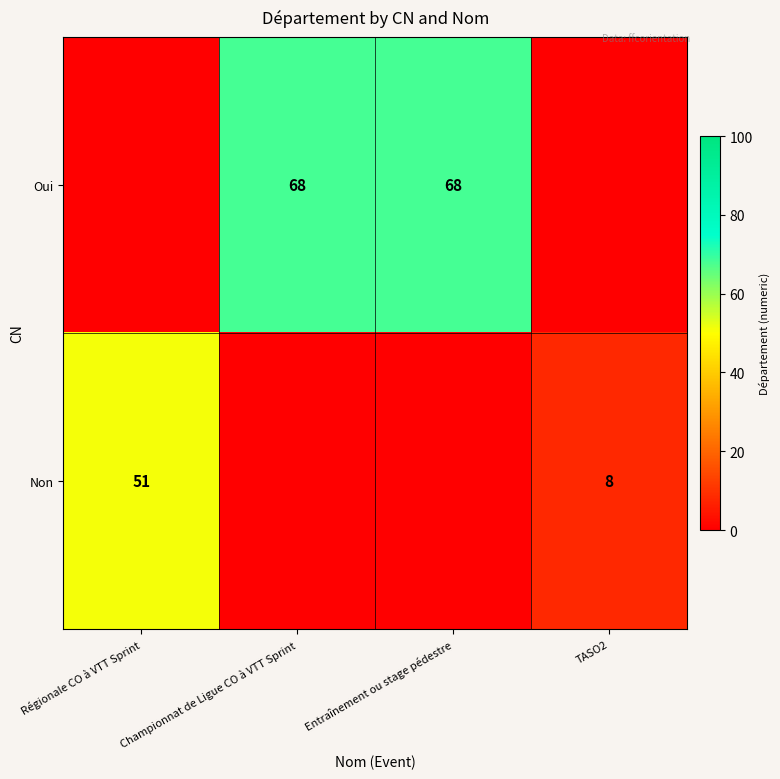

What is the sum of the Oui values at Entraînement ou stage pédestre and Championnat de Ligue CO à VTT Sprint?

136